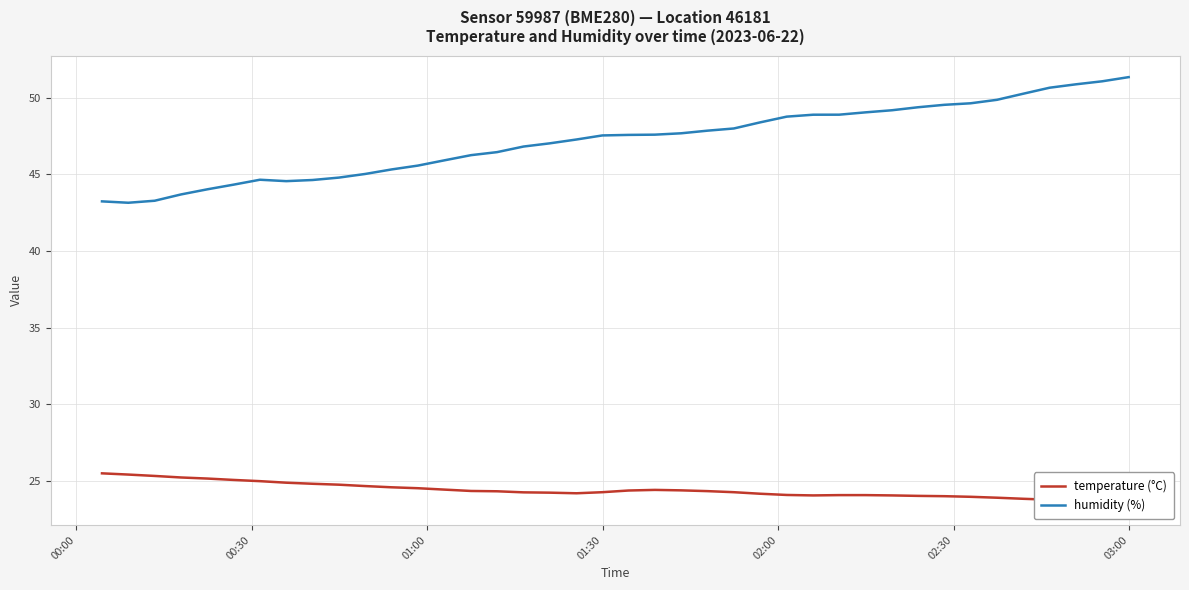

What is the value of the humidity (%) point at the 25th from the left?

48.0